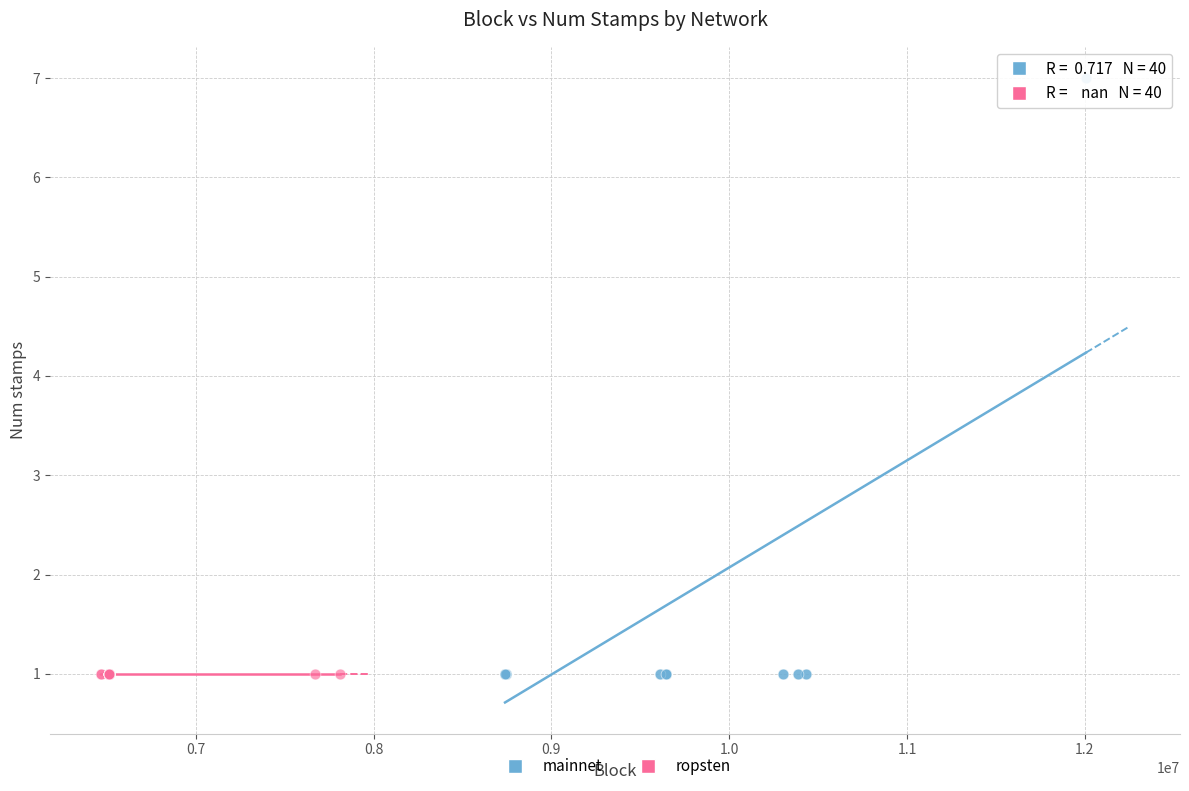

Which series reaches the maximum Y coordinate?

mainnet